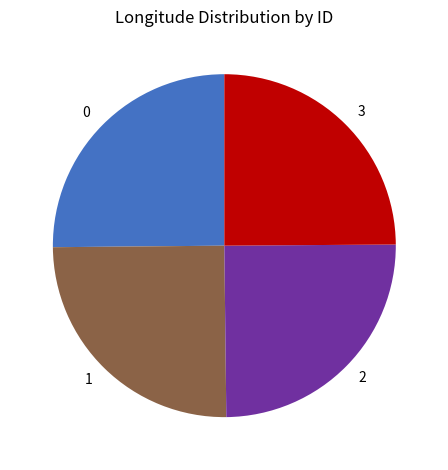

The 3 slice represents 25% of the pie. True or false?

True